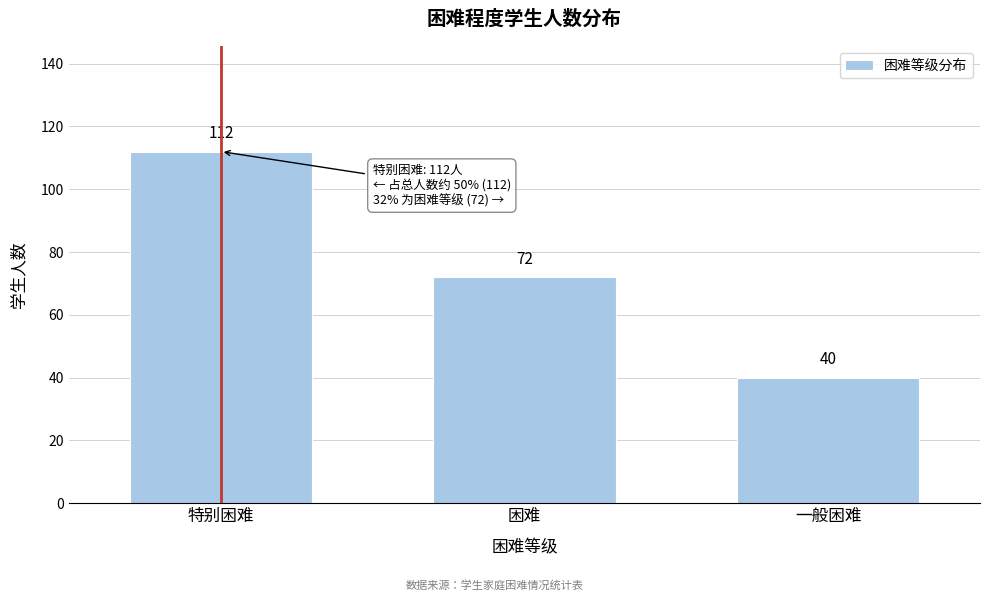

Reading left to right, what are all the values shown in this chart?

112	72	40